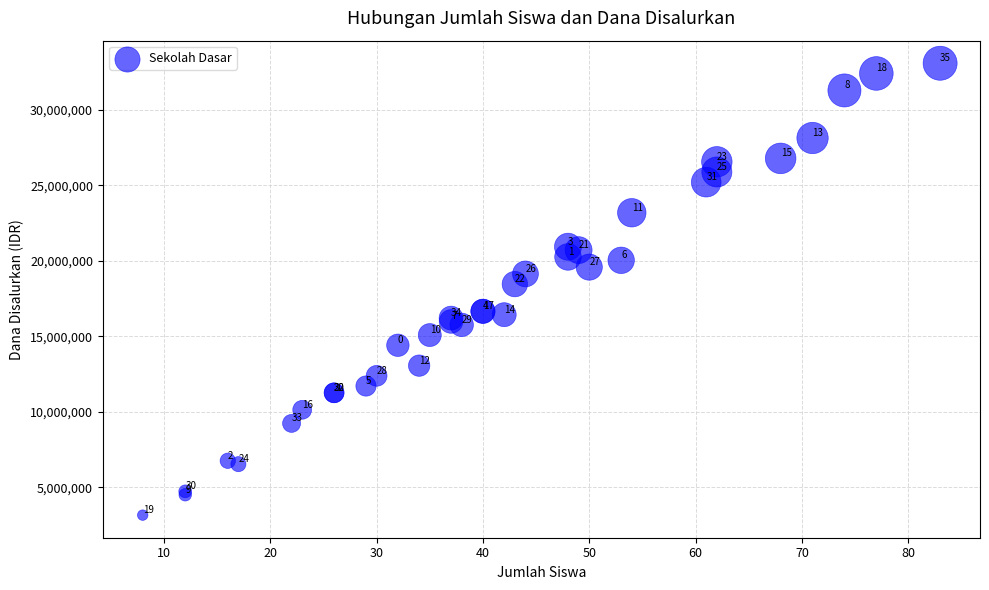

What Y value in the scatter plot is closest to 18112500?

18450000